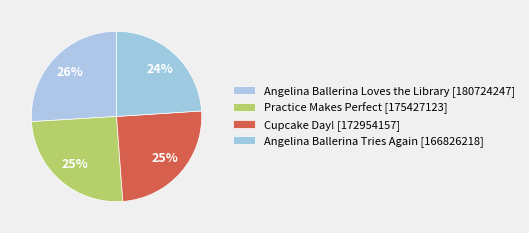

Does Cupcake Day! account for over 50% of the chart?

No